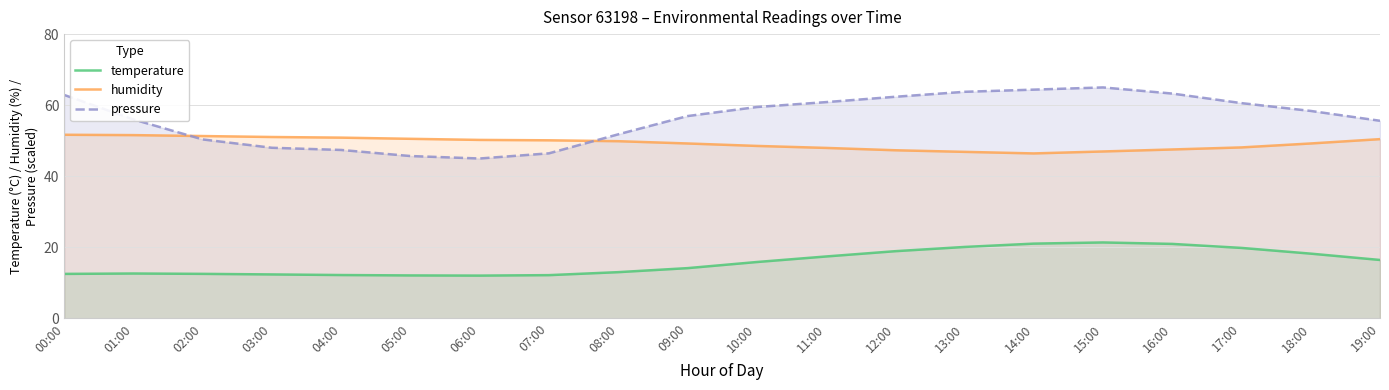

True or false: temperature has a value of 6.4 at 03:00.

False